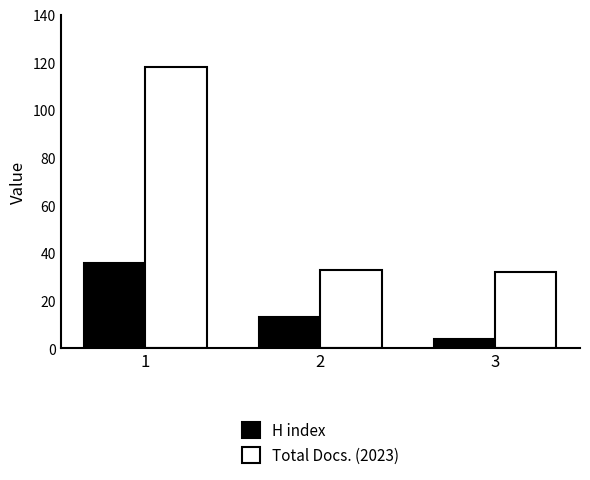

At how many categories does at least one series exceed 87?

1